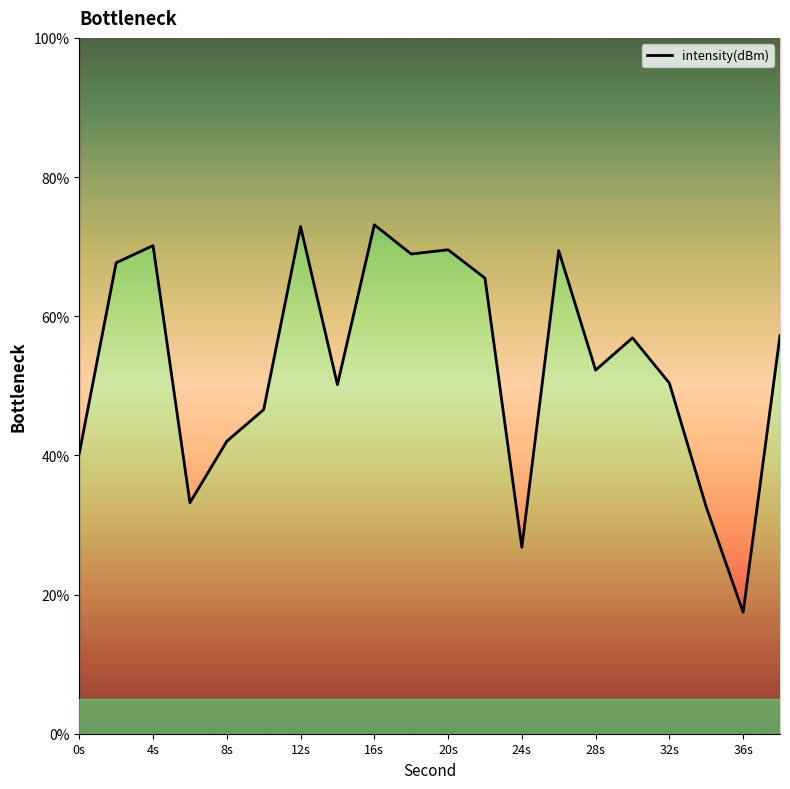

The value at 8s is 28.7. True or false?

False